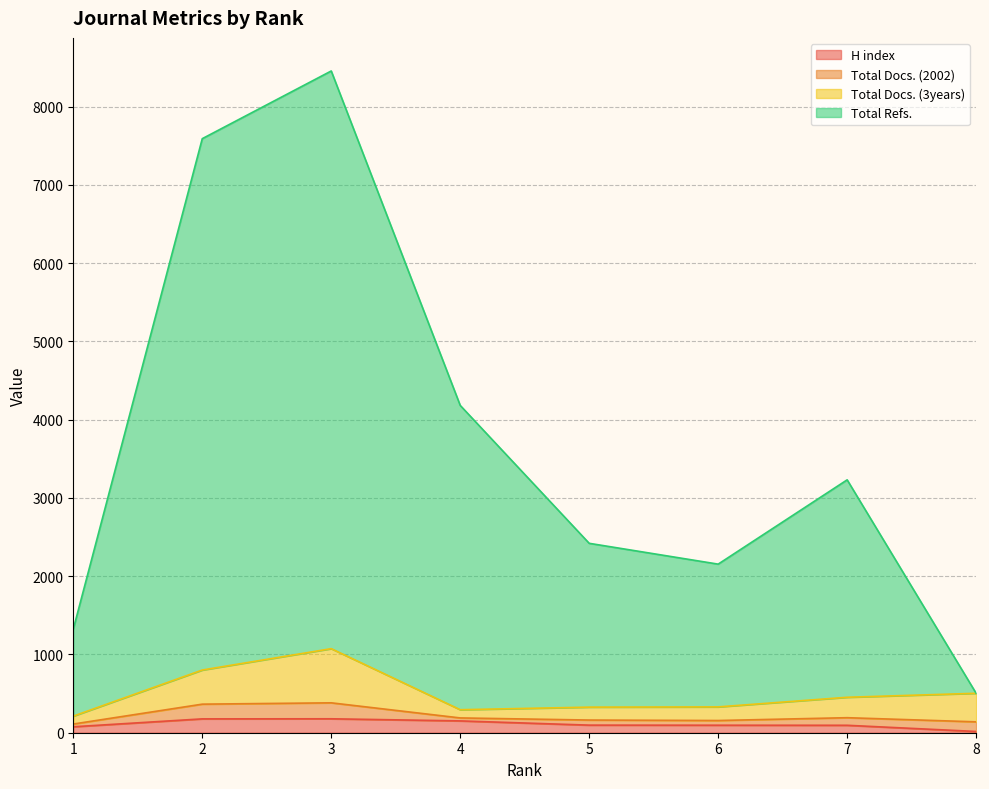

Read the H index value at 5, to the nearest 50.

100